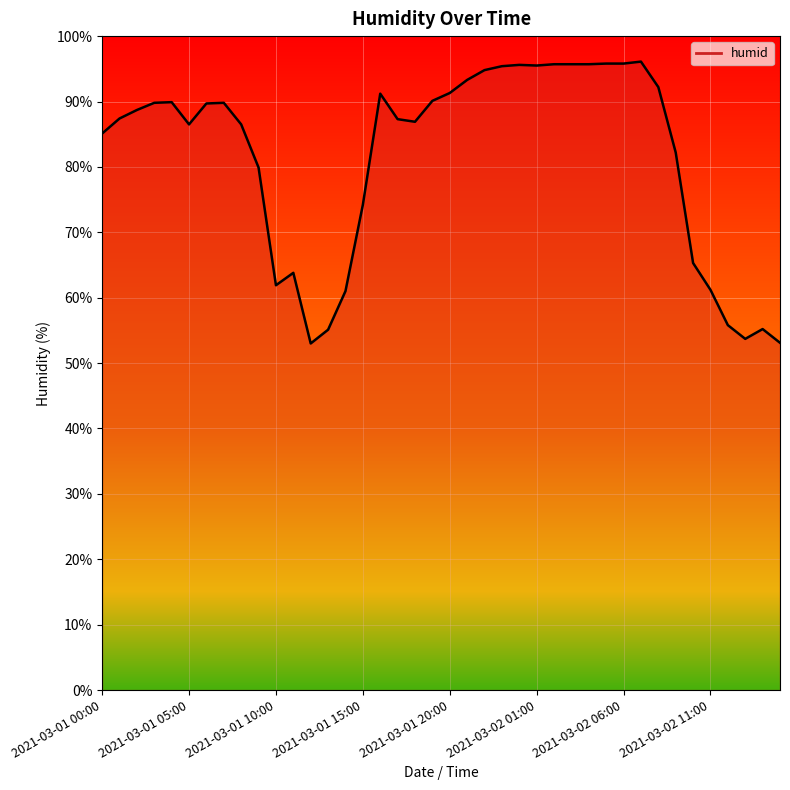

What is the maximum value shown in the chart?

96.1